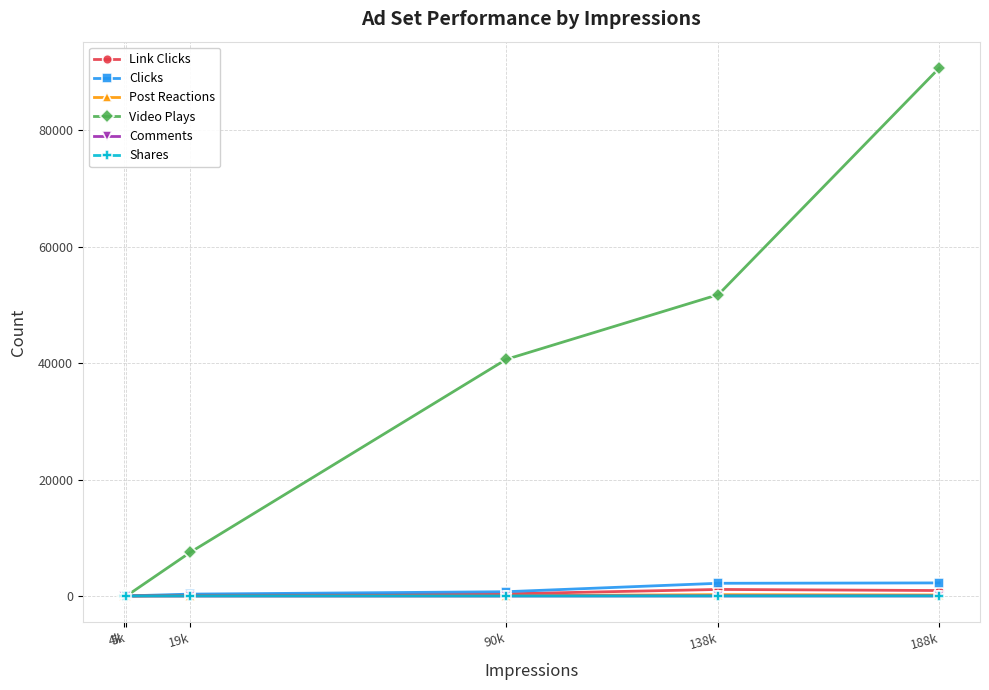

What is the difference between the highest and lowest values at 4k?

35